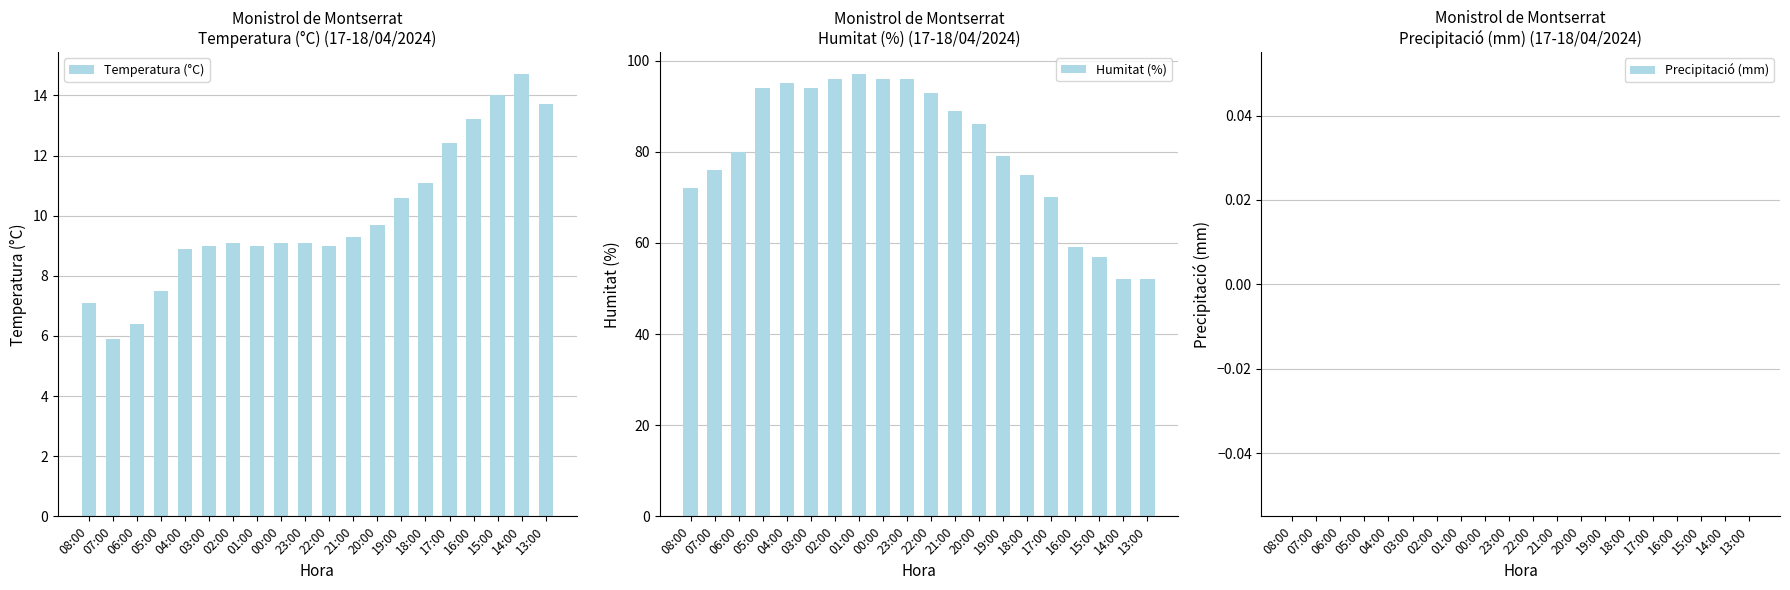

Does the chart contain stacked bars?

No